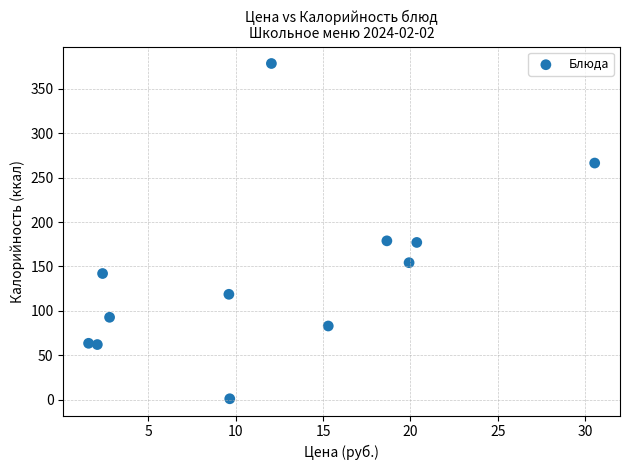

What is the range of X values (max minus min)?

28.9